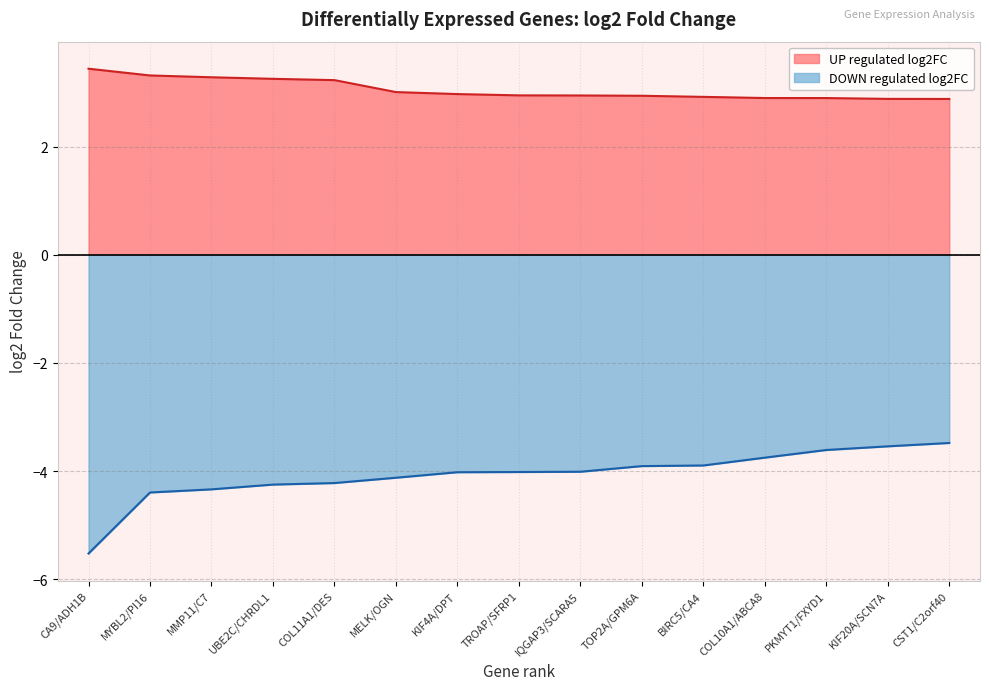

What is the approximate value of UP regulated log2FC at CA9/ADH1B?

3.4